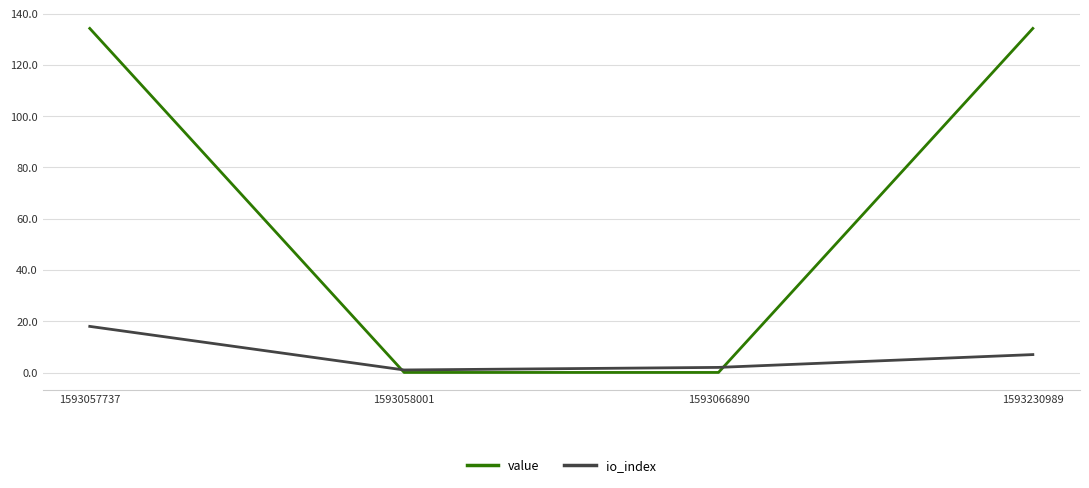

Where is io_index nearest to the value 9?

1593230989